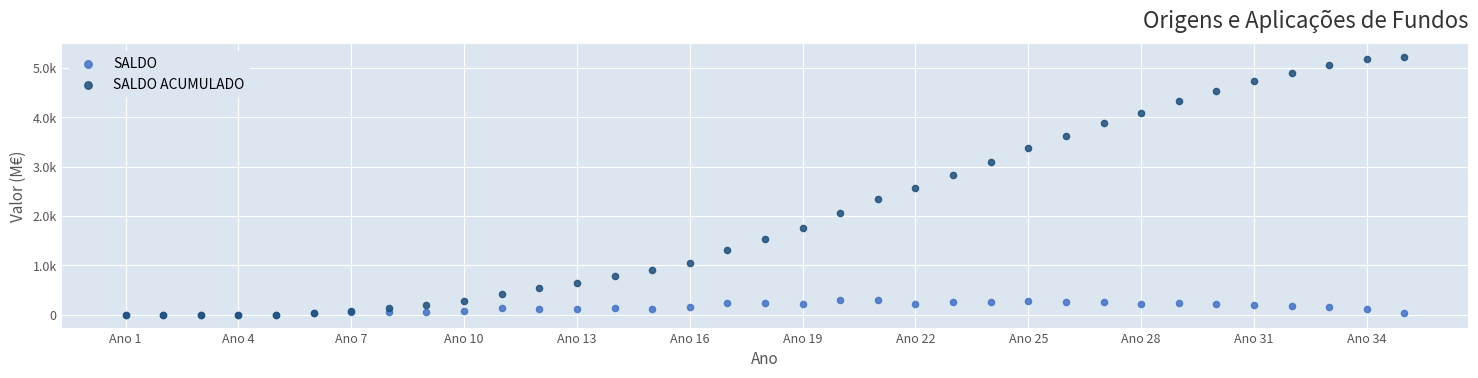

What are all the series names shown in the legend?

SALDO, SALDO ACUMULADO